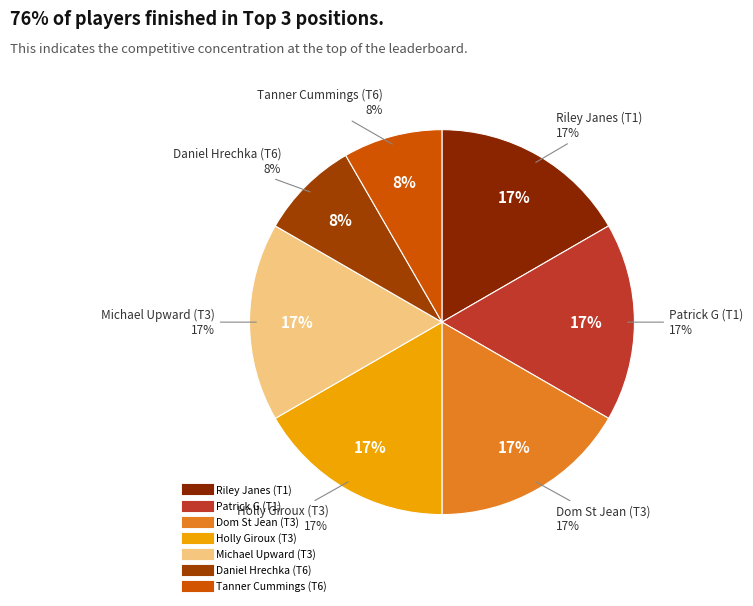

Do Tanner Cummings (T6) and Holly Giroux (T3) together represent more than half of the pie?

No